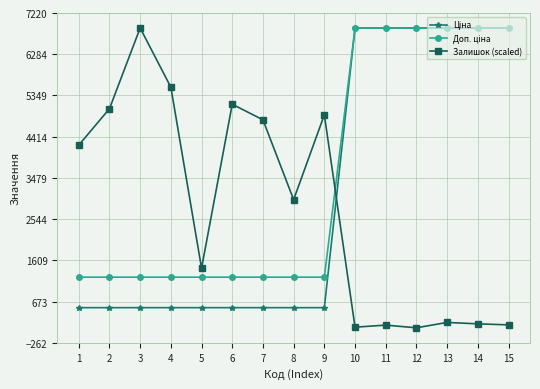

The value of Залишок (scaled) at 5 is 691.4. True or false?

False